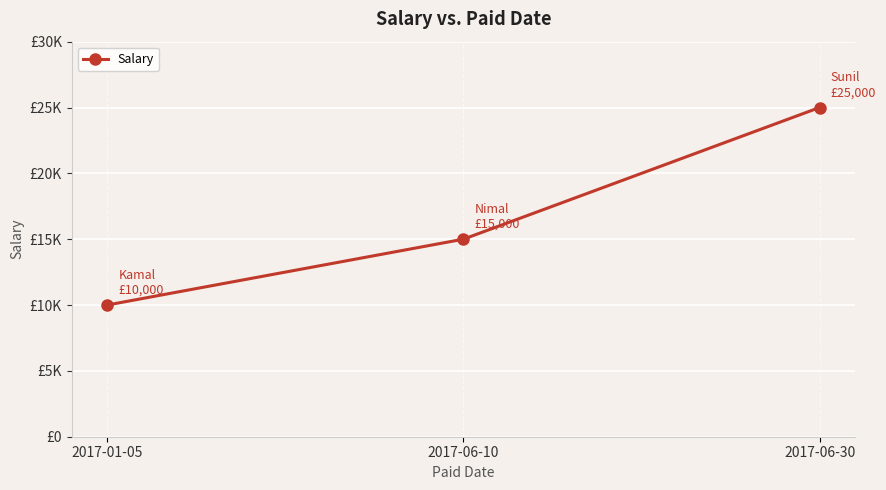

Reading right to left, transcribe all the data shown in this chart.

2017-06-30=25000	2017-06-10=15000	2017-01-05=10000